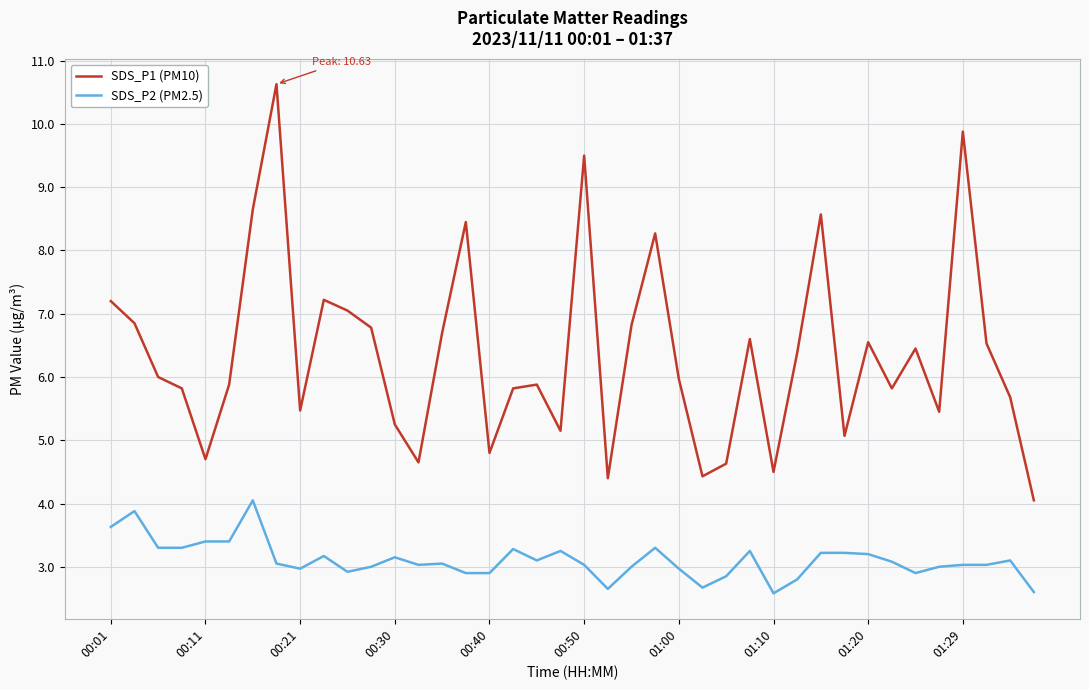

Which series has the largest range (max minus min)?

SDS_P1 (PM10)